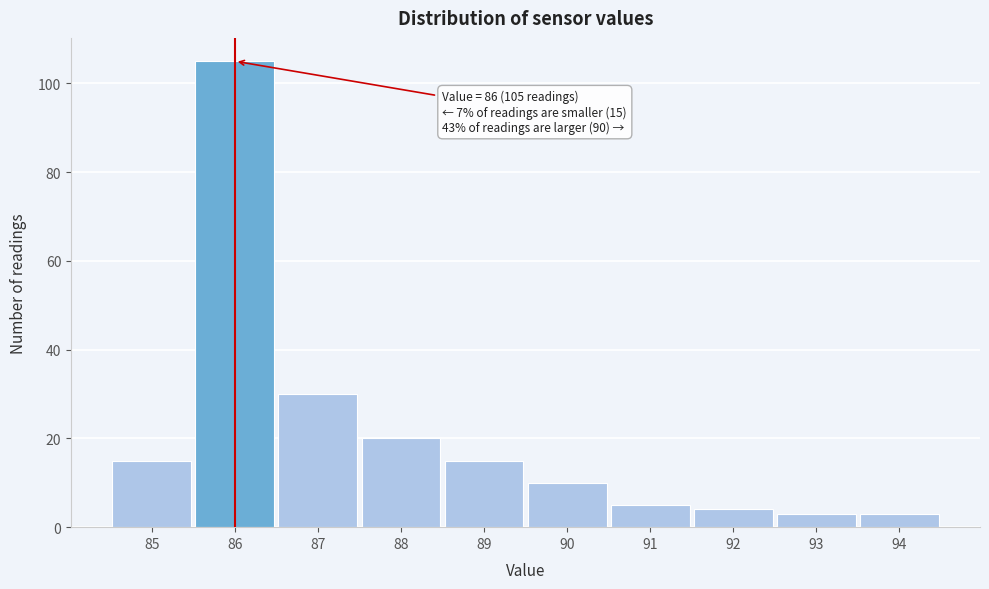

Reading right to left, list all the values displayed in this chart.

94=3	93=3	92=4	91=5	90=10	89=15	88=20	87=30	86=105	85=15